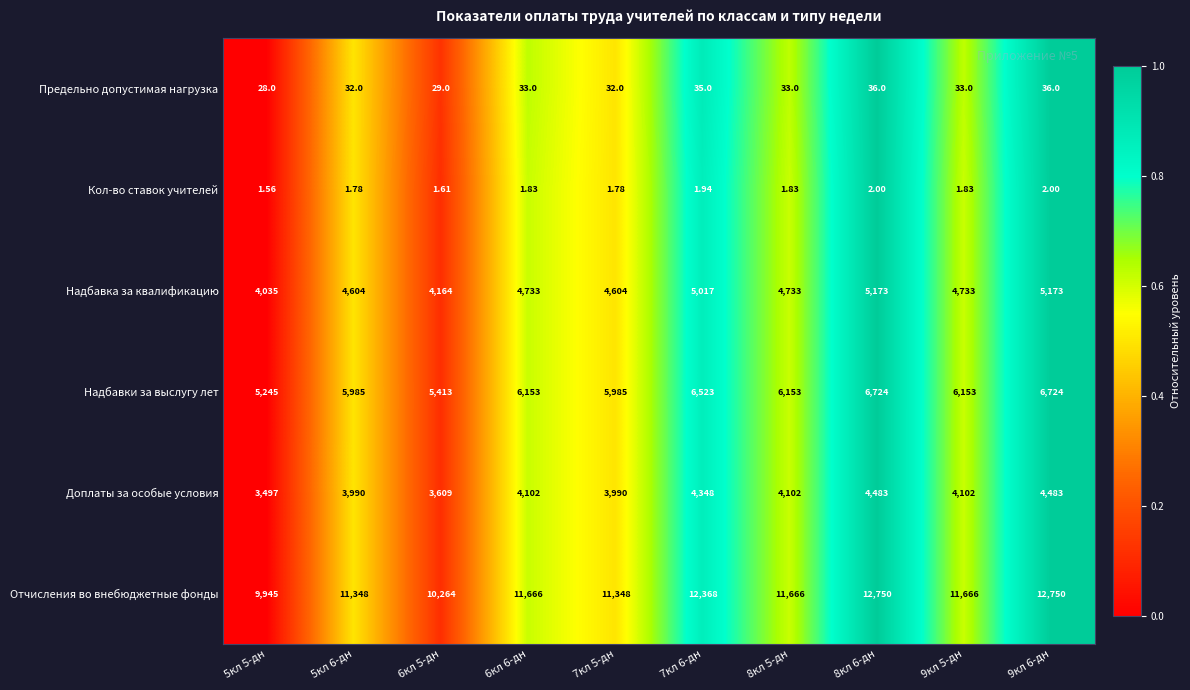

Which series has the largest total across all categories?

Отчисления во внебюджетные фонды